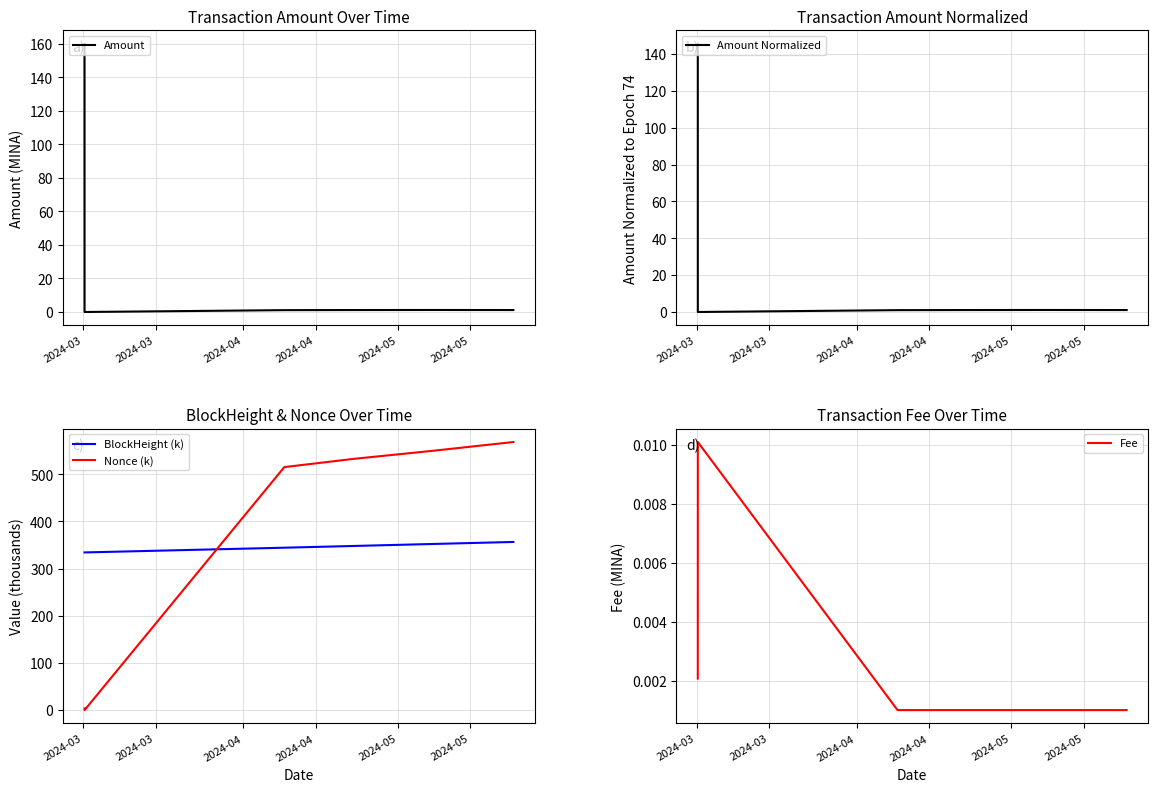

Reading right to left, extract all data points from this chart.

Amount: 1.2	1.2	1.2	1.1	0.0	159.9
Amount Normalized: 1.1	1.1	1.1	1.0	0.0	145.5
BlockHeight (k): 356.4	352.1	347.9	344.2	334.2	334.2
Nonce (k): 568.2	549.8	532.6	515.0	0.0	3.5
Fee: 0.0	0.0	0.0	0.0	0.0	0.0